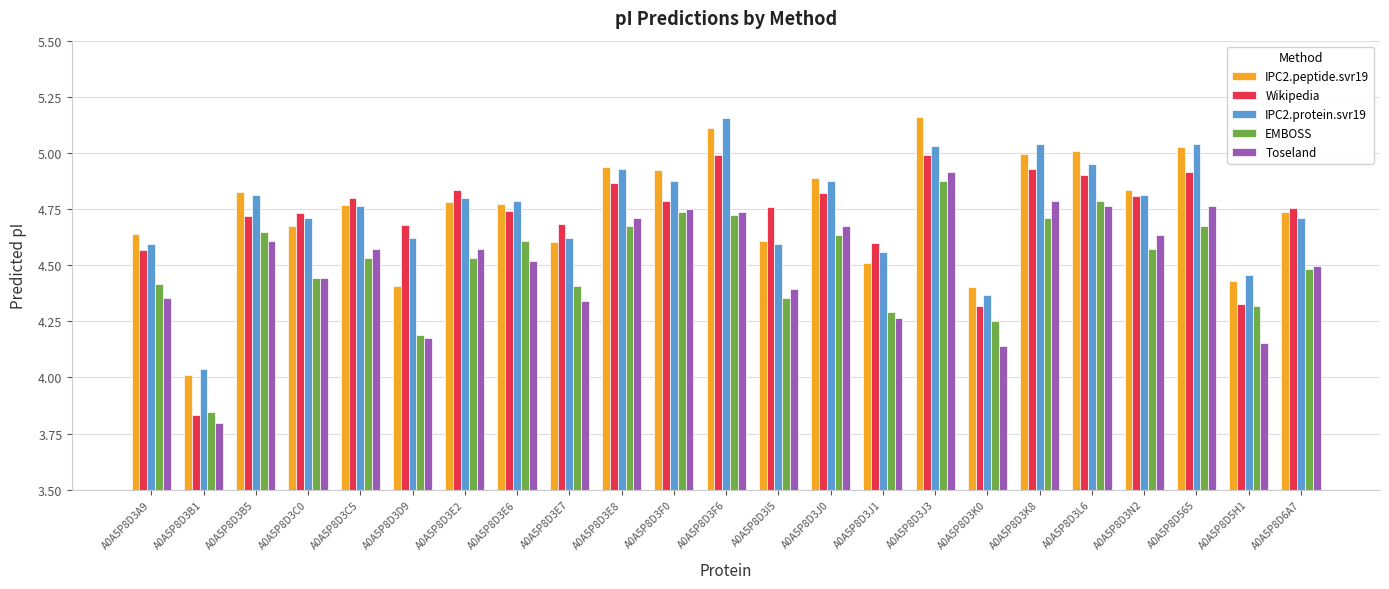

True or false: IPC2.protein.svr19 has a value of 2.4 at A0A5P8D3L6.

False